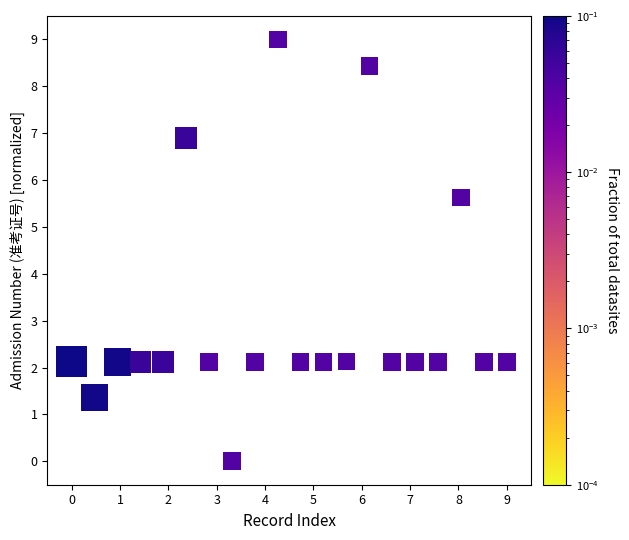

What is the range of Y values (max minus min)?

9.0